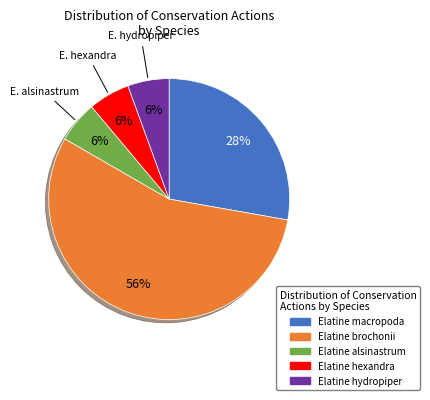

To the nearest percent, what is the average slice percentage?

20%